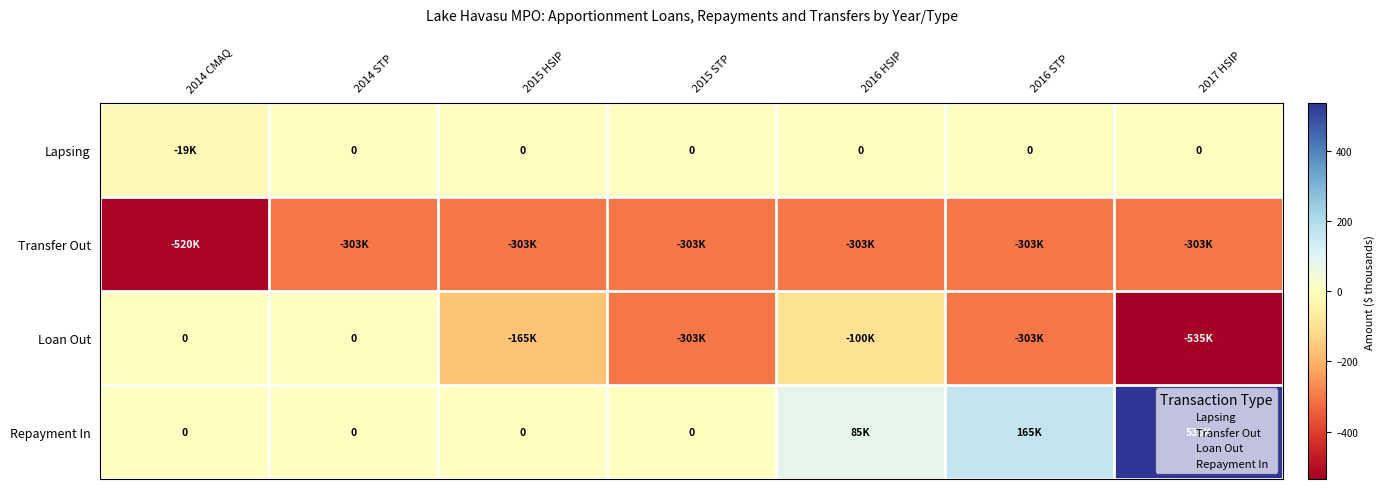

What is the sum of the Loan Out values at 2016 STP and 2016 HSIP?

-403.0